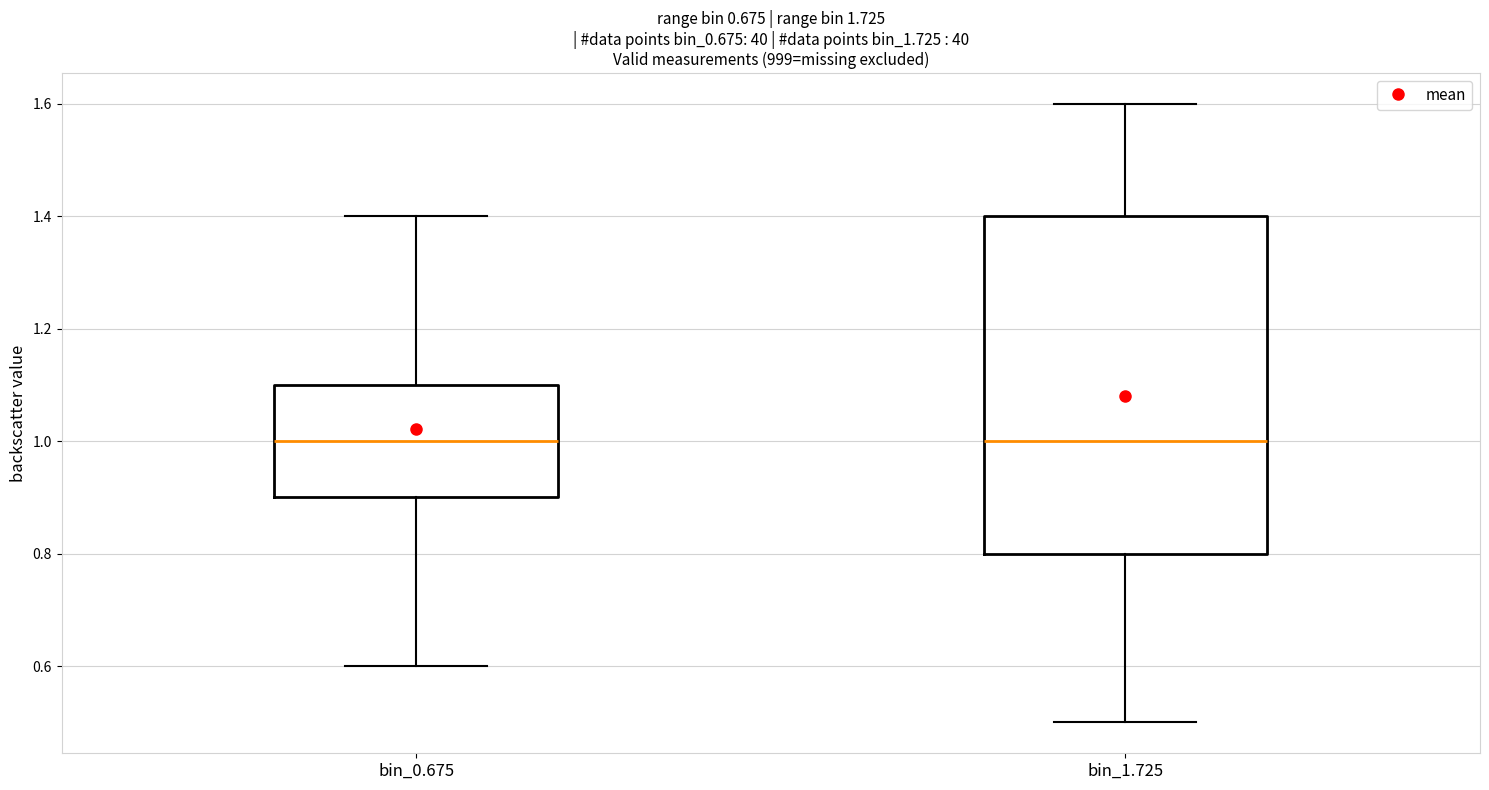

Where does the lower whisker of the box for bin_0.675 end on the y-axis? The values are not printed on the chart, so give them approximately, as read against the axis.

0.6